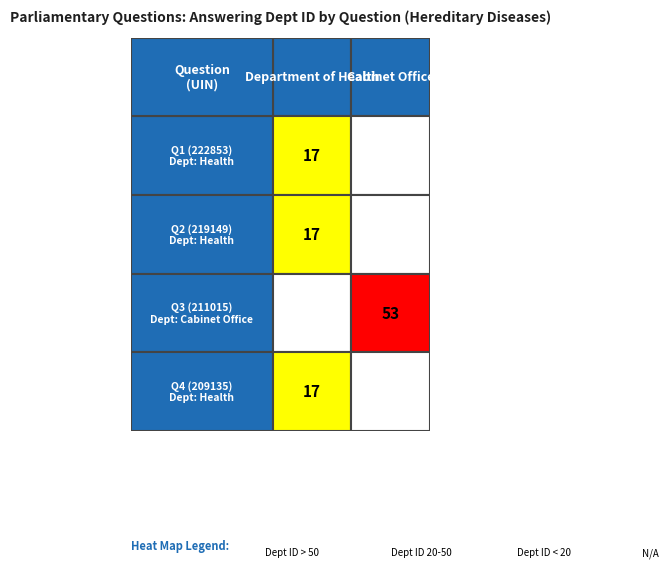

Reading left to right, list all the values displayed in this chart.

17	17	53	17